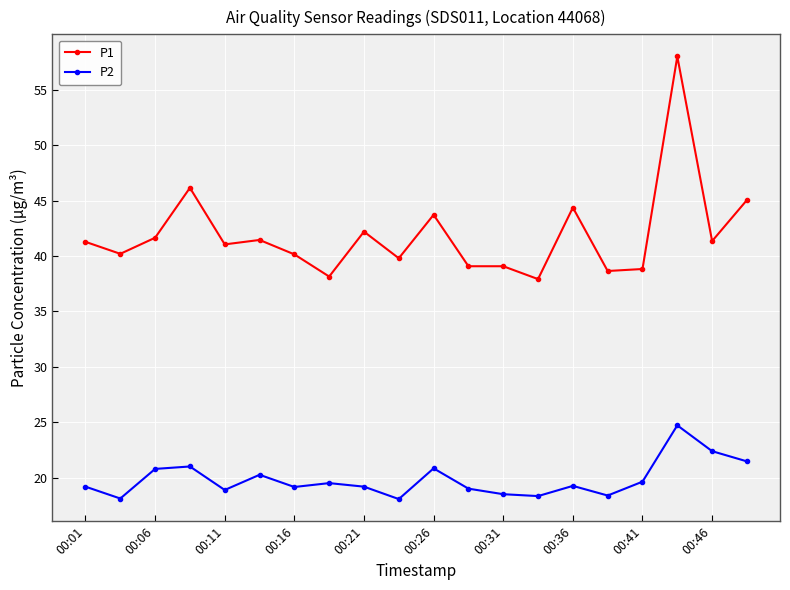

True or false: P1 has more than 2 points higher than both neighbors.

True